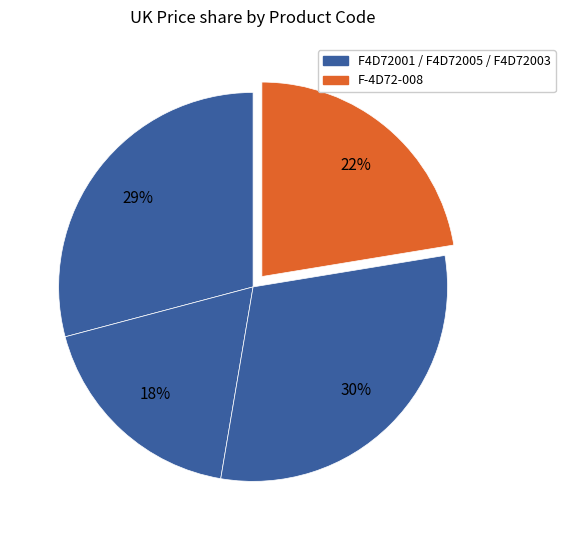

How many segments does this pie chart have?

4